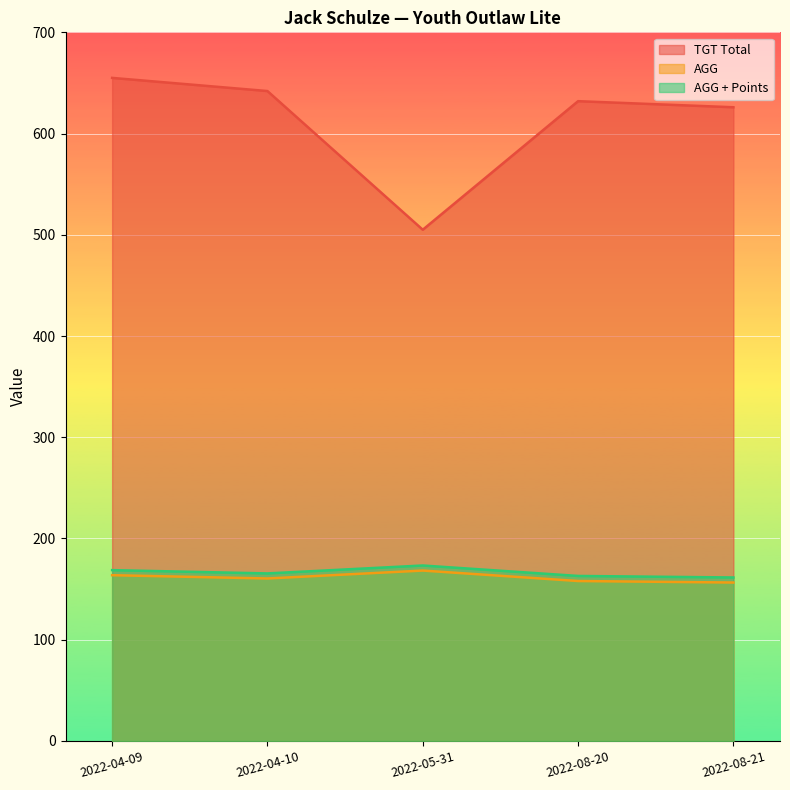

What is the minimum value for TGT Total?

505.0